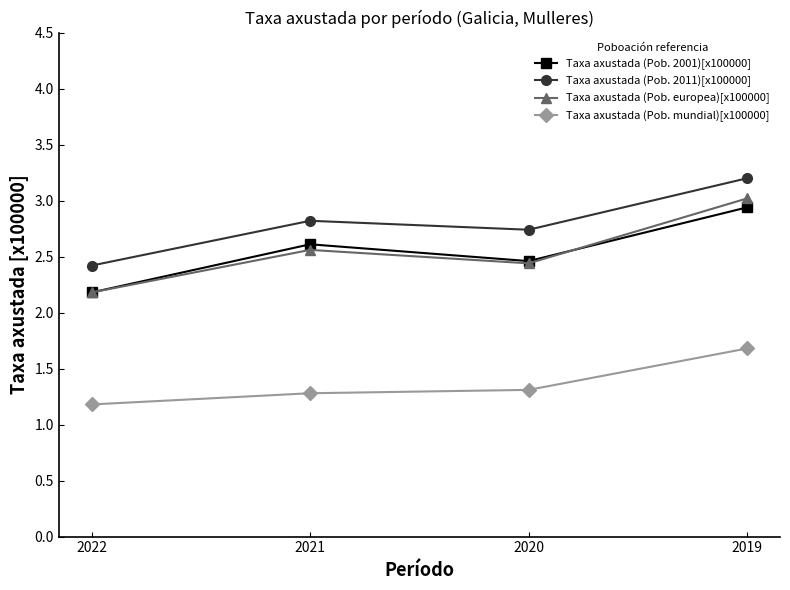

Reading right to left, list all the values displayed in this chart.

Taxa axustada (Pob. 2001)[x100000]: 2019=2.9	2020=2.5	2021=2.6	2022=2.2
Taxa axustada (Pob. 2011)[x100000]: 2019=3.2	2020=2.7	2021=2.8	2022=2.4
Taxa axustada (Pob. europea)[x100000]: 2019=3.0	2020=2.4	2021=2.6	2022=2.2
Taxa axustada (Pob. mundial)[x100000]: 2019=1.7	2020=1.3	2021=1.3	2022=1.2